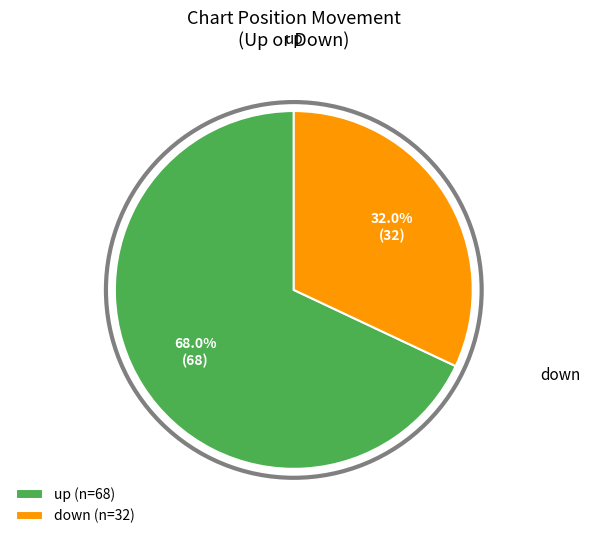

To the nearest percent, what is the difference between the largest and smallest slice percentages?

36%